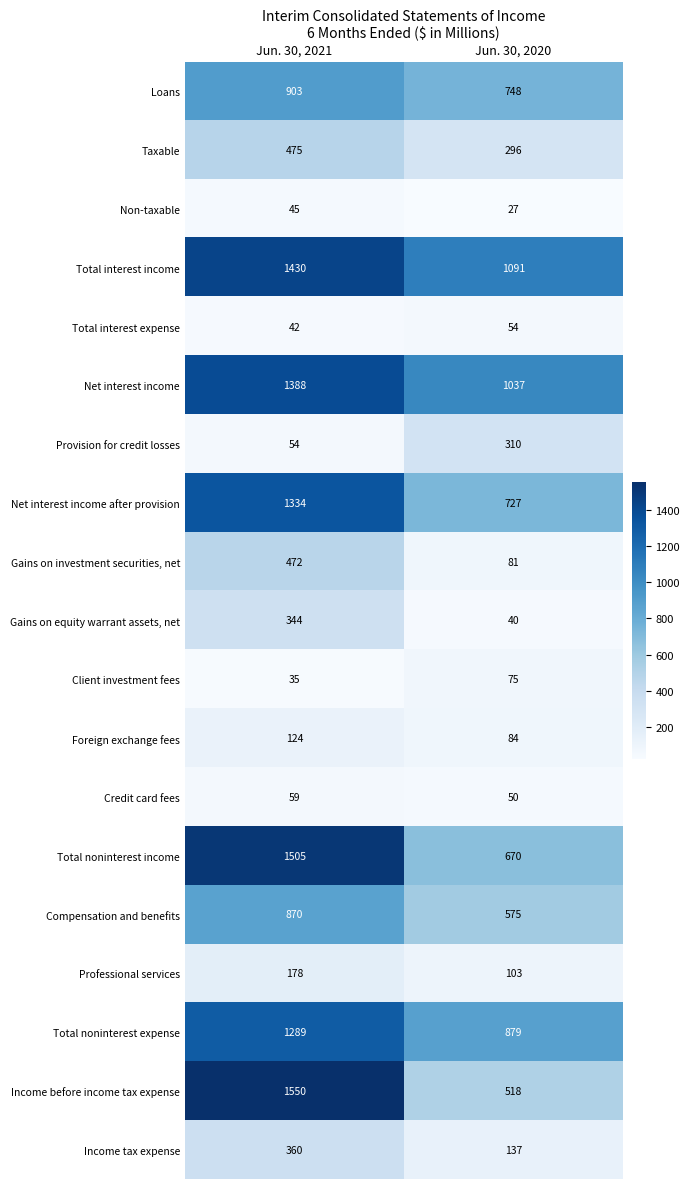

What value does the Loans series have at Jun. 30, 2020, to the nearest 5?

750